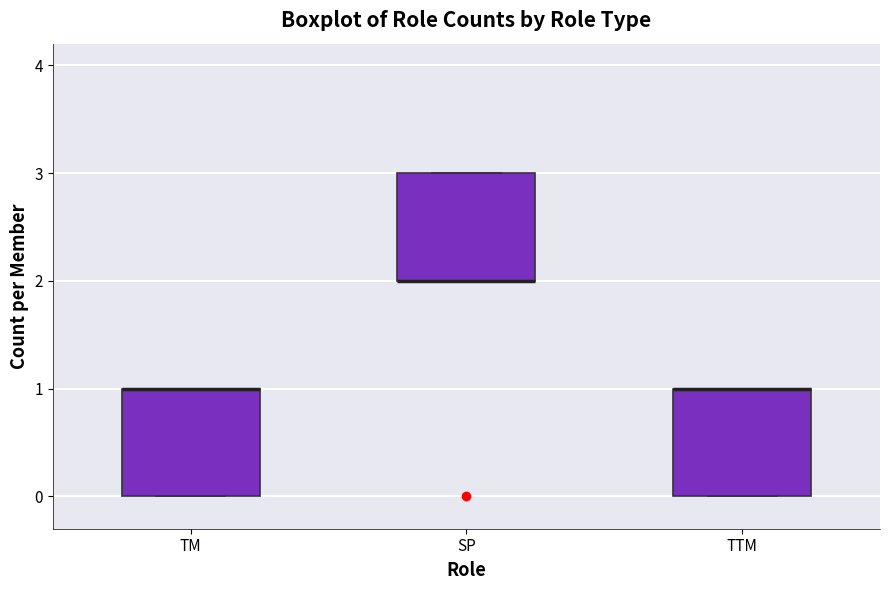

Reading left to right, read every box against the y-axis: the position of its median line, the range the box covers, and the ends of its whiskers. The values are not printed on the chart, so give them approximately, as read against the axis.

TM: median 1 (drawn on the box's upper edge), box 0 to 1, whiskers 0 to 1
SP: median 2 (drawn on the box's lower edge), box 2 to 3, whiskers 2 to 3
TTM: median 1 (drawn on the box's upper edge), box 0 to 1, whiskers 0 to 1